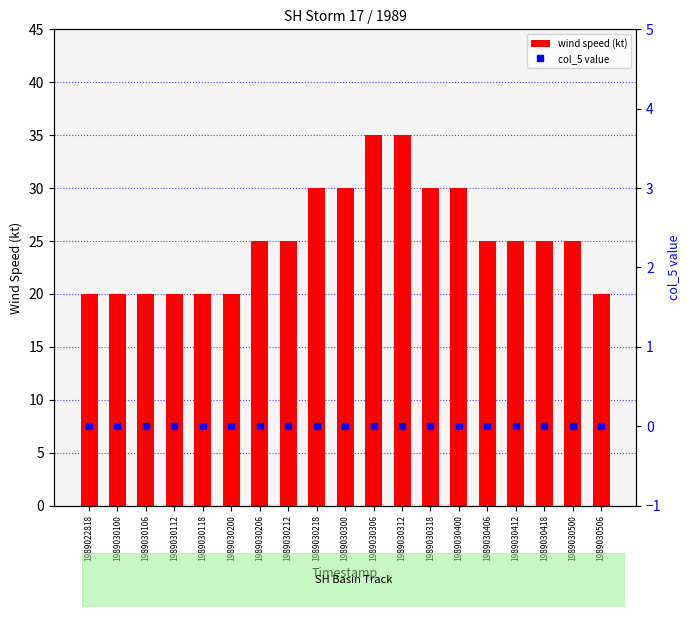

Which category has the lowest value in the wind speed (kt) series?

1989022818